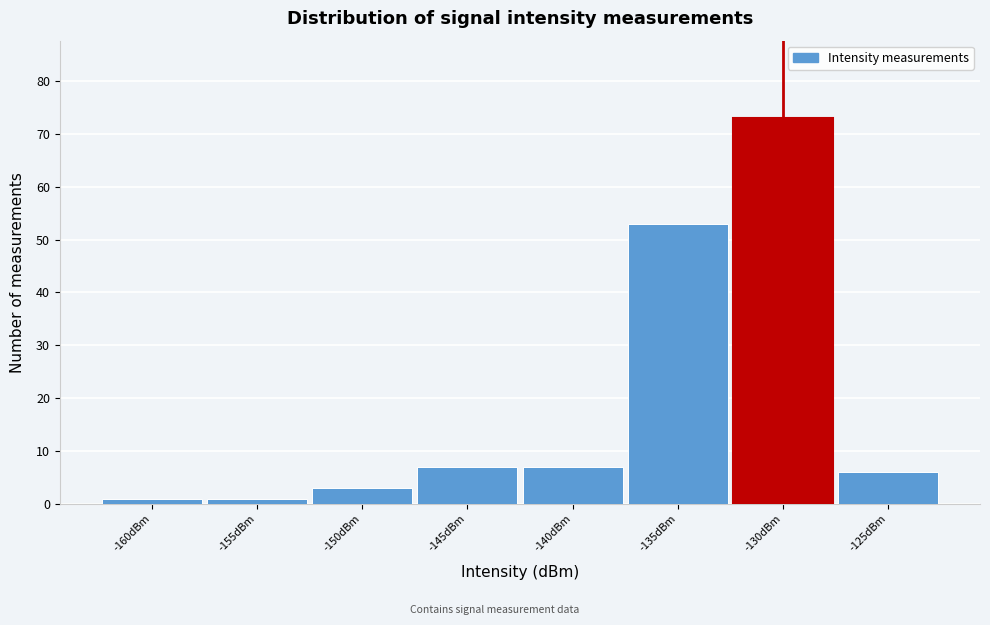

Reading left to right, transcribe all the data shown in this chart.

-160dBm=1	-155dBm=1	-150dBm=3	-145dBm=7	-140dBm=7	-135dBm=53	-130dBm=73	-125dBm=6